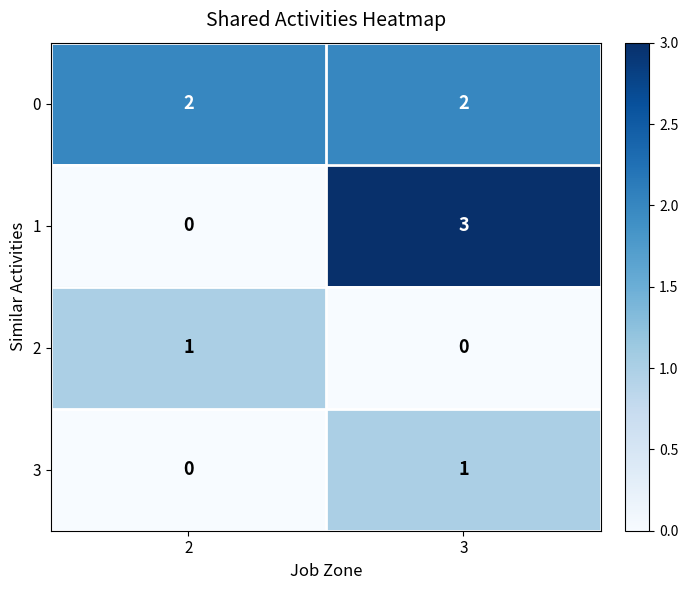

At 3, list the series in order from largest to smallest.

1, 0, 3, 2